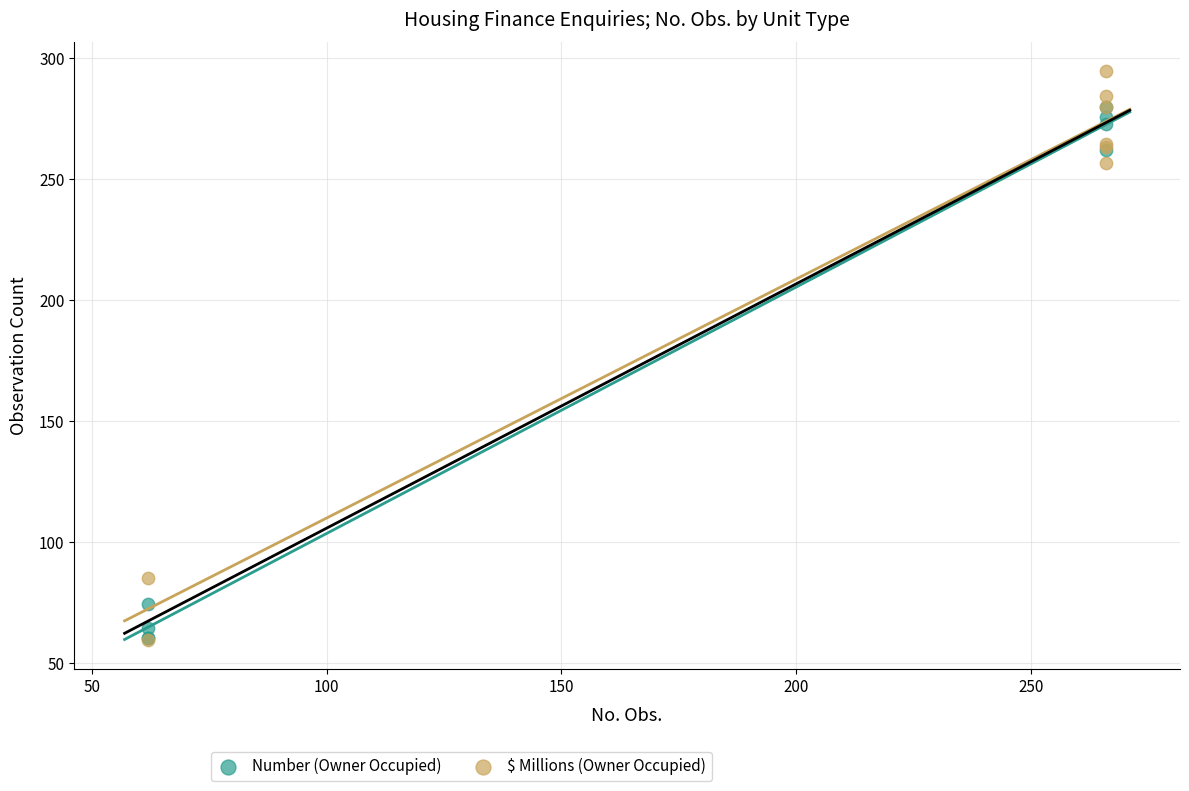

Which series has the largest Y range (max minus min)?

$ Millions (Owner Occupied)